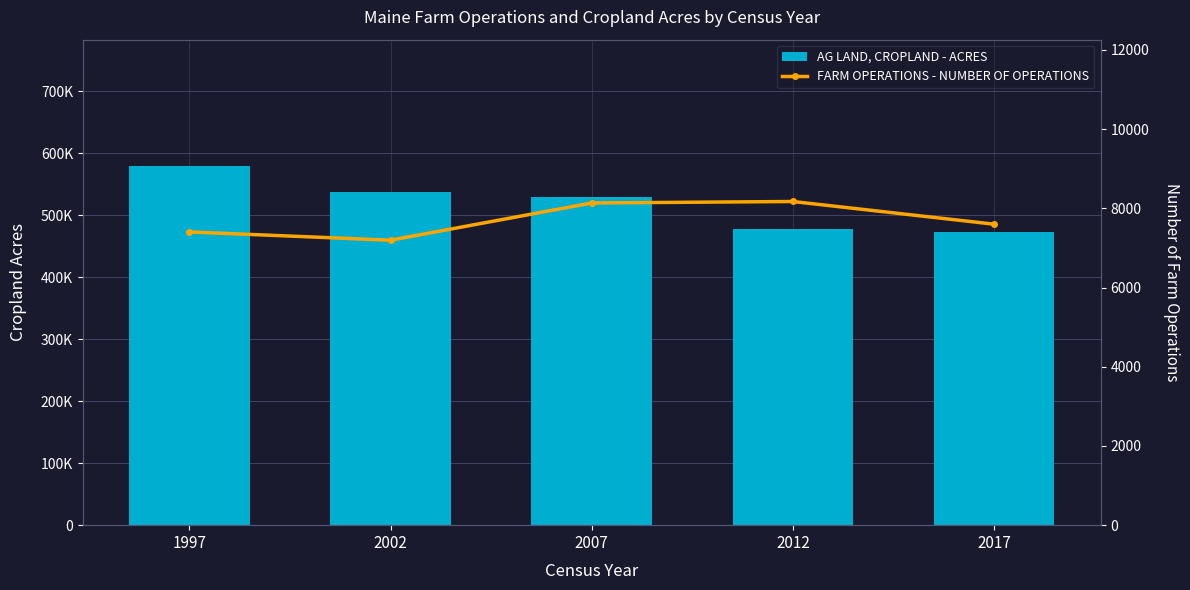

List the series in order of their peak value, highest first.

AG LAND, CROPLAND - ACRES, FARM OPERATIONS - NUMBER OF OPERATIONS